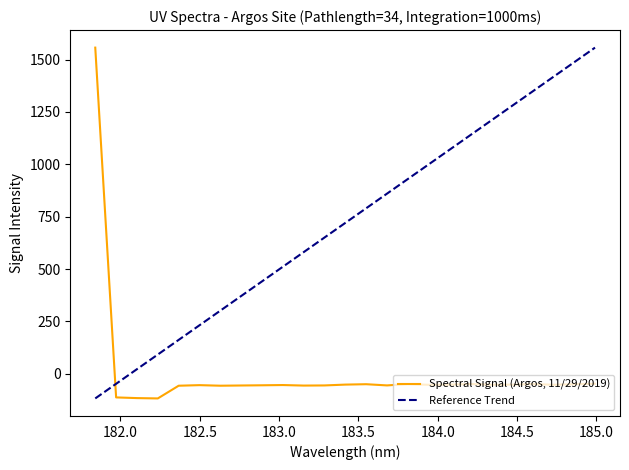

What is the lowest value of the Spectral Signal (Argos, 11/29/2019) series?

-117.3